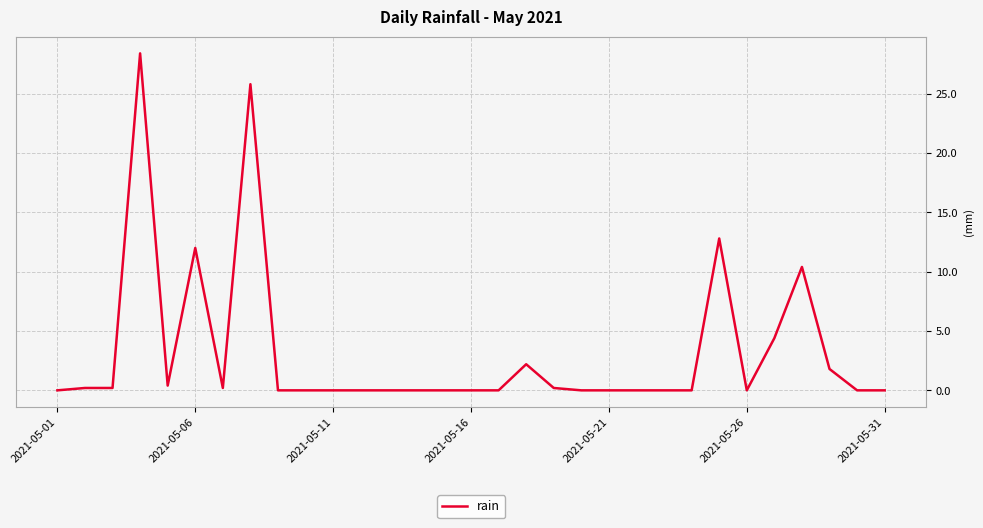

Reading left to right, transcribe all the data shown in this chart.

0.0	0.2	0.2	28.4	0.4	12.0	0.2	25.8	0.0	0.0	0.0	0.0	0.0	0.0	0.0	0.0	0.0	2.2	0.2	0.0	0.0	0.0	0.0	0.0	12.8	0.0	4.4	10.4	1.8	0.0	0.0